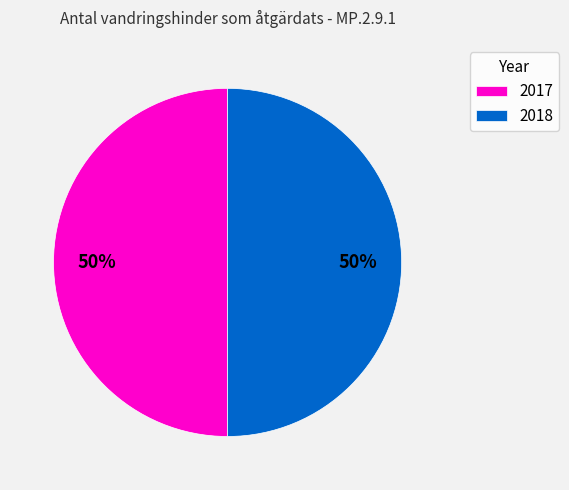

Combined, do 2017 and 2018 account for over 50%?

Yes